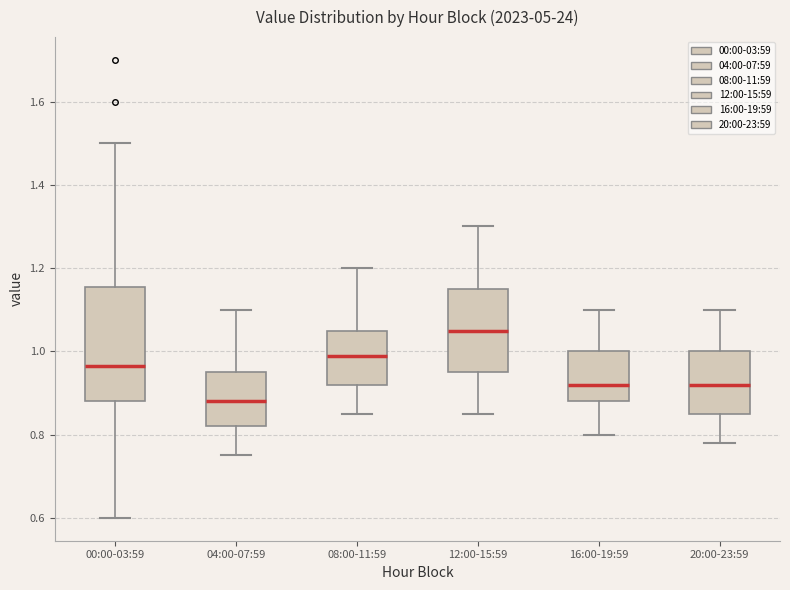

Which box's median line is the lowest?

04:00-07:59